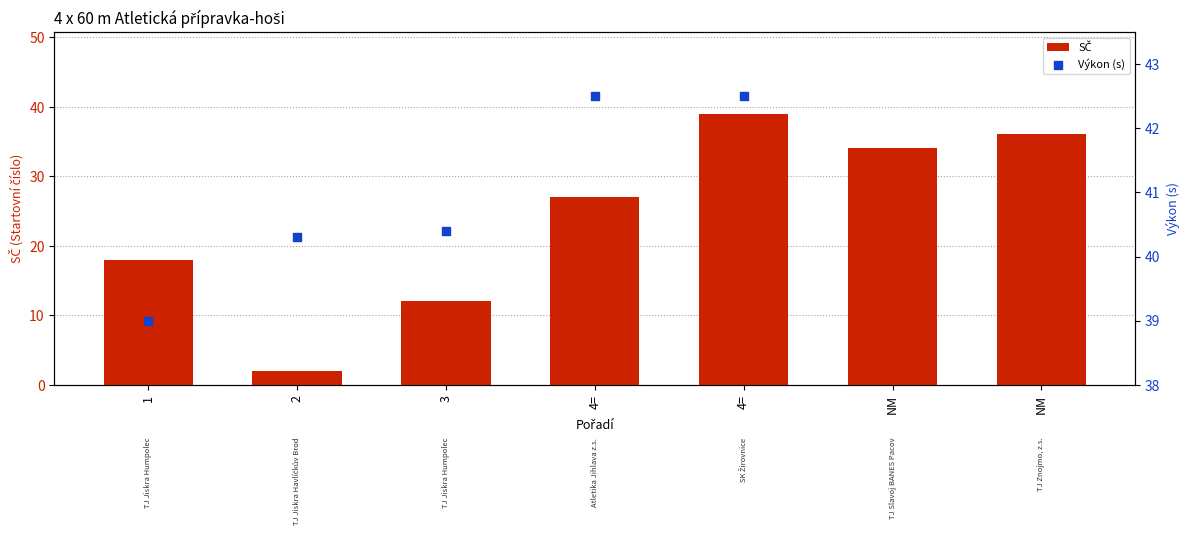

What is the change in value from 4= to NM?

+7